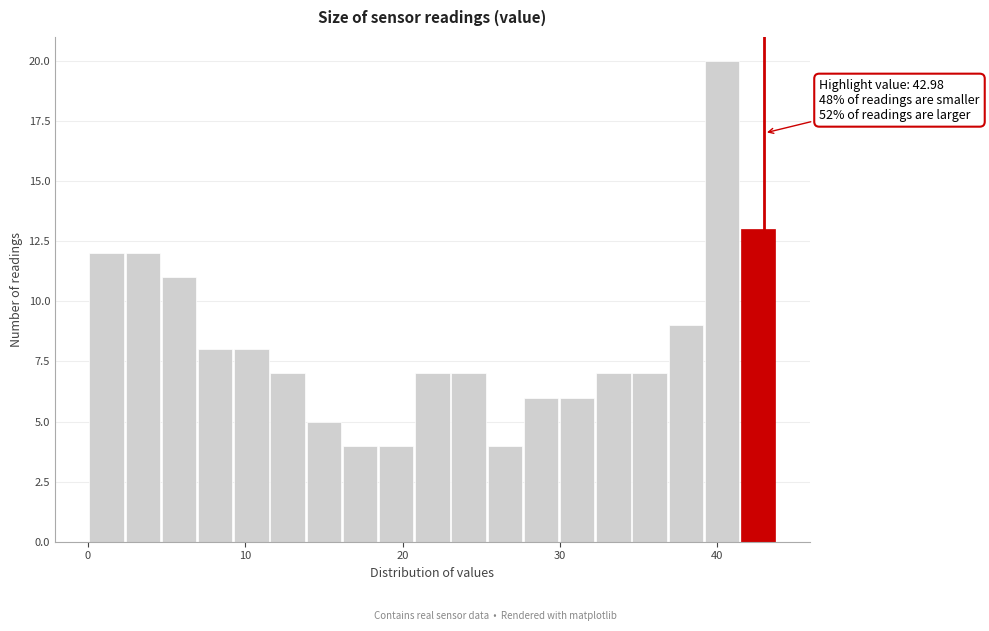

Around what value on the x-axis is the tallest bar? Give the approximate position of its centre, as read against the axis.

40